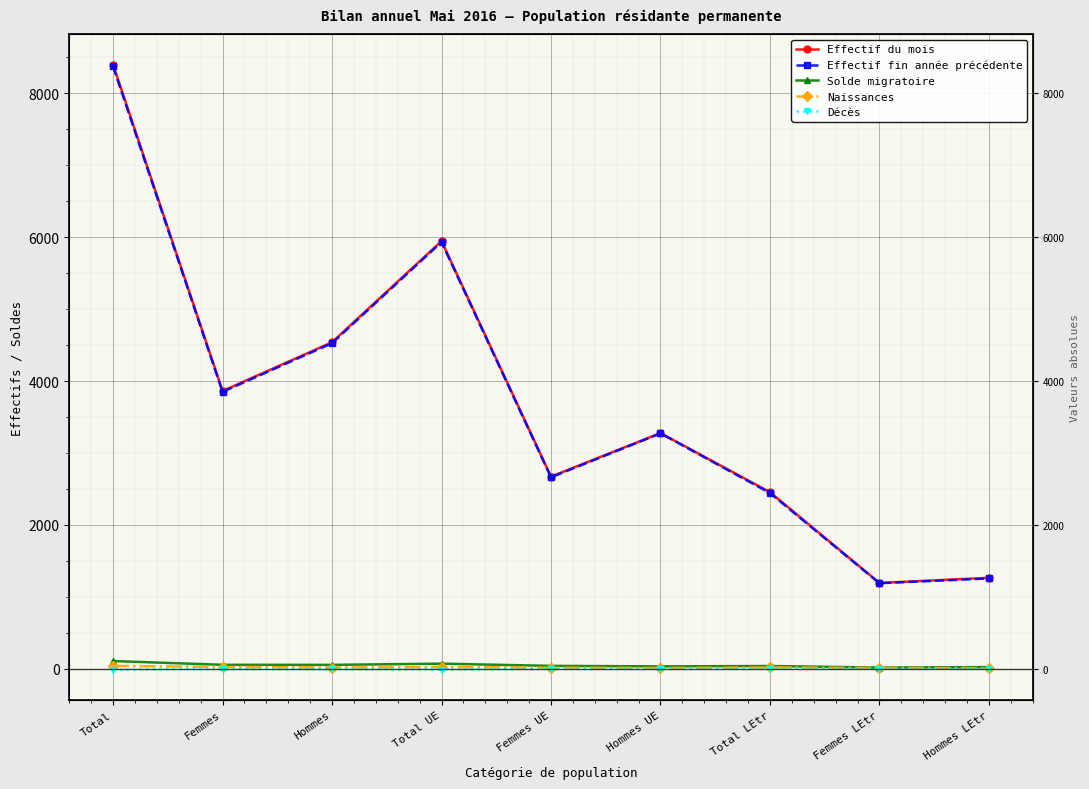

Is this an area chart (filled region under the line)?

No